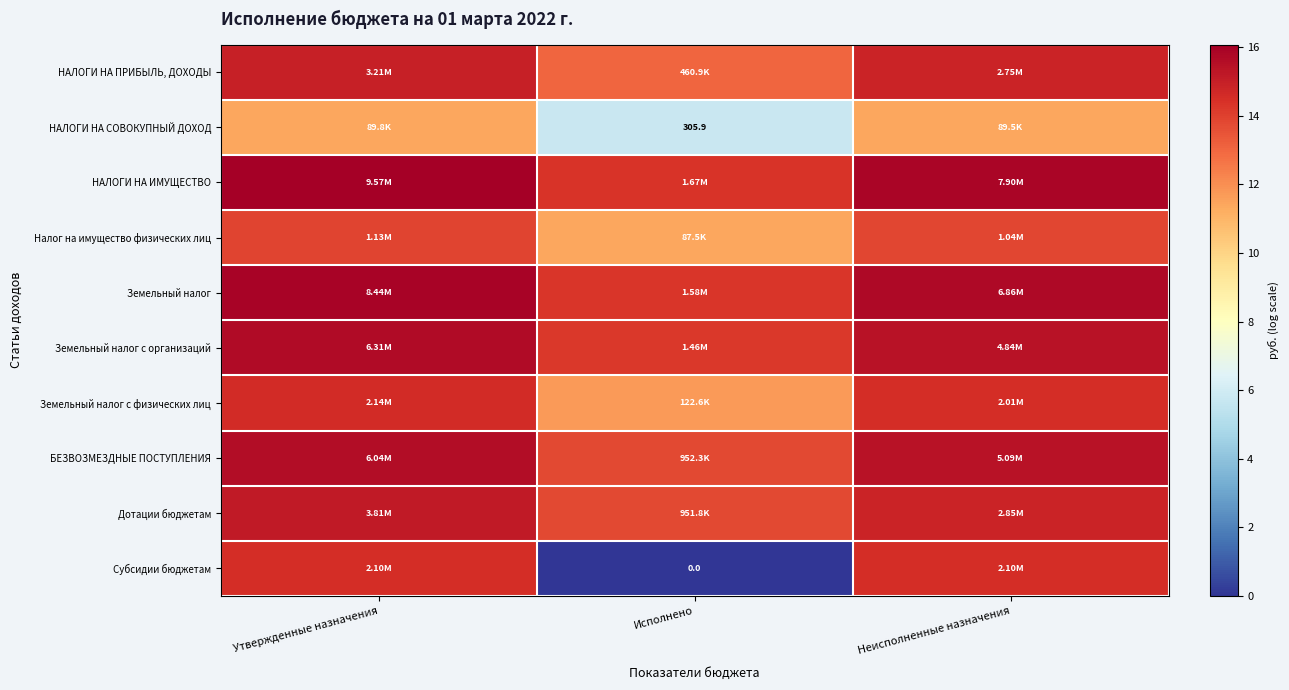

Rank the series at Неисполненные назначения from lowest to highest value.

НАЛОГИ НА СОВОКУПНЫЙ ДОХОД, Налог на имущество физических лиц, Земельный налог с физических лиц, Субсидии бюджетам, НАЛОГИ НА ПРИБЫЛЬ, ДОХОДЫ, Дотации бюджетам, Земельный налог с организаций, БЕЗВОЗМЕЗДНЫЕ ПОСТУПЛЕНИЯ, Земельный налог, НАЛОГИ НА ИМУЩЕСТВО